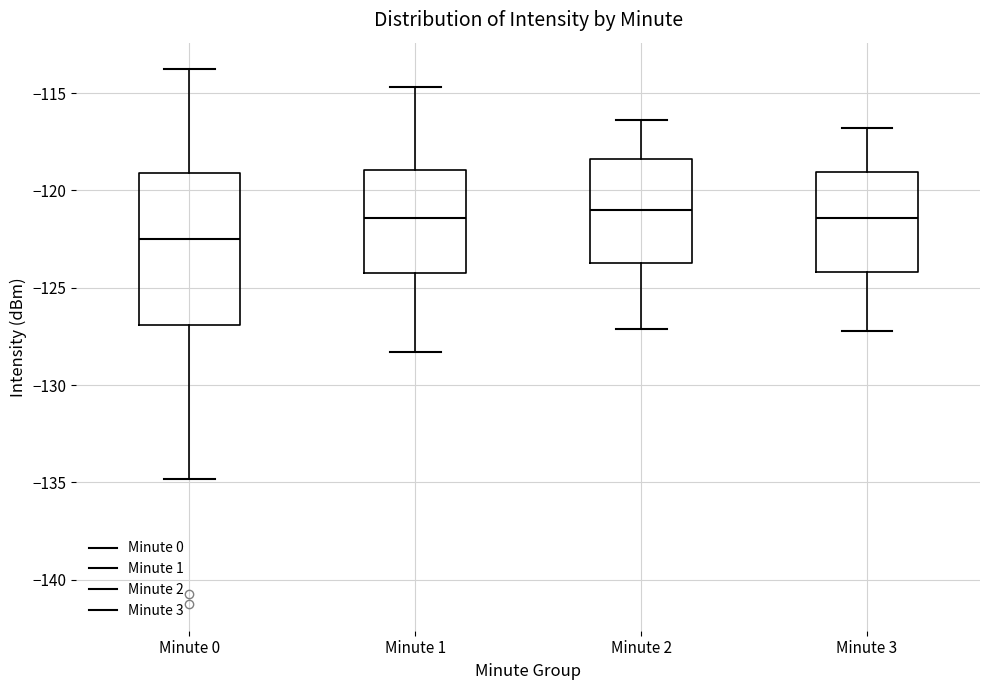

Reading left to right, read every box against the y-axis: the position of its median line, the range the box covers, and the ends of its whiskers. The values are not printed on the chart, so give them approximately, as read against the axis.

Minute 0: median -122.5, box -127.0 to -119.0, whiskers -135.0 to -114.0
Minute 1: median -121.5, box -124.0 to -119.0, whiskers -128.5 to -114.5
Minute 2: median -121.0, box -123.5 to -118.5, whiskers -127.0 to -116.5
Minute 3: median -121.5, box -124.0 to -119.0, whiskers -127.0 to -117.0